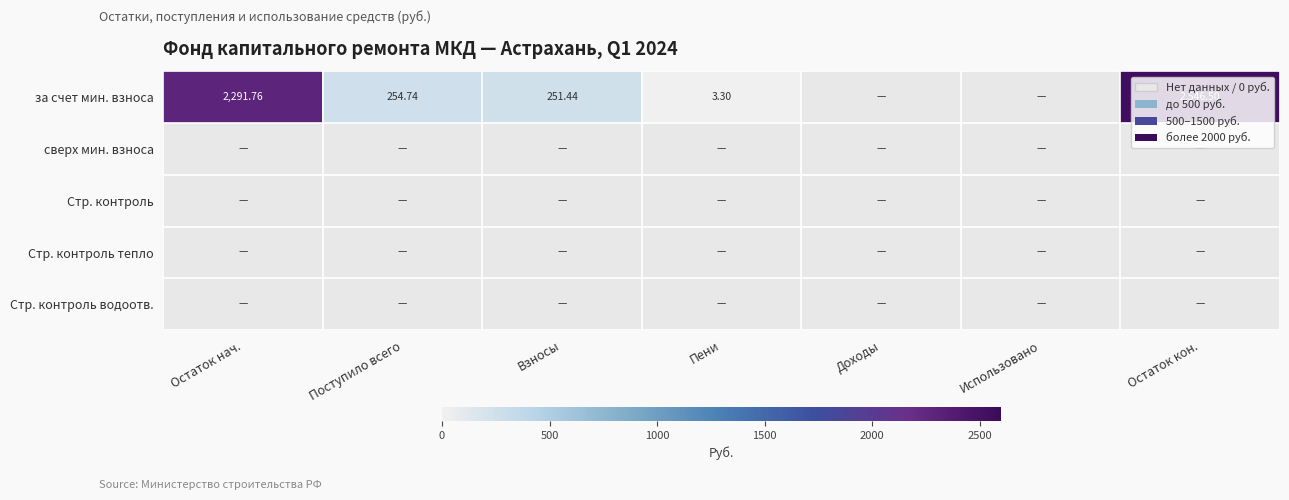

List the labels in order of Стр. контроль водоотв. value, smallest first.

Остаток нач., Поступило всего, Взносы, Пени, Доходы, Использовано, Остаток кон.